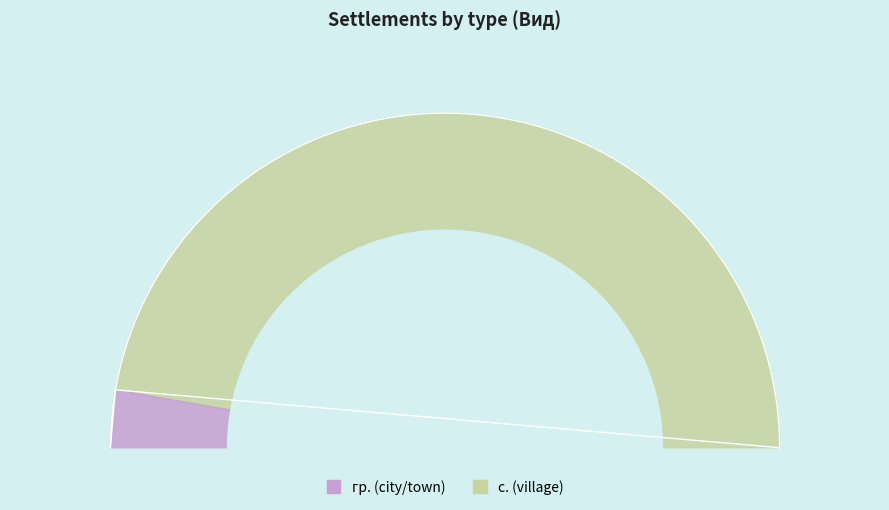

True or false: с. accounts for 24% of the total.

False